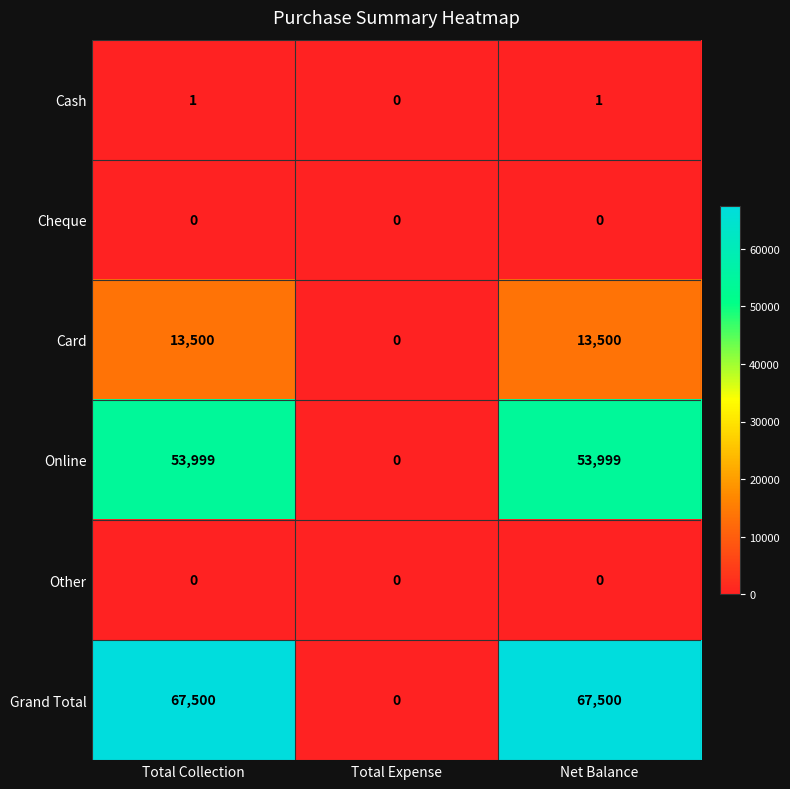

The Cheque series shows 0 at Total Collection. True or false?

True